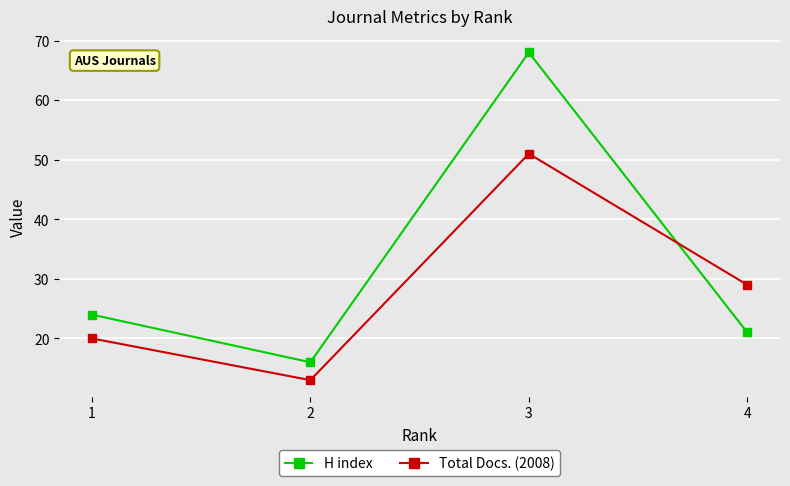

Where is the first local minimum for H index?

2